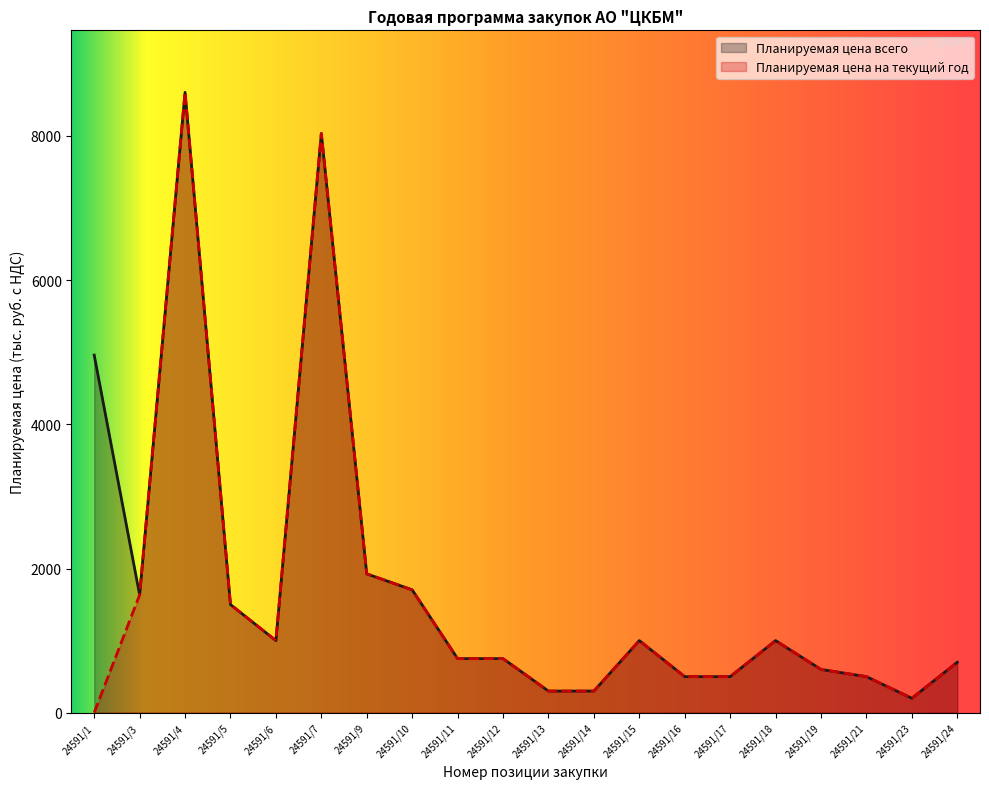

What is the approximate value of Планируемая цена на текущий год at 24591/21?

500.0